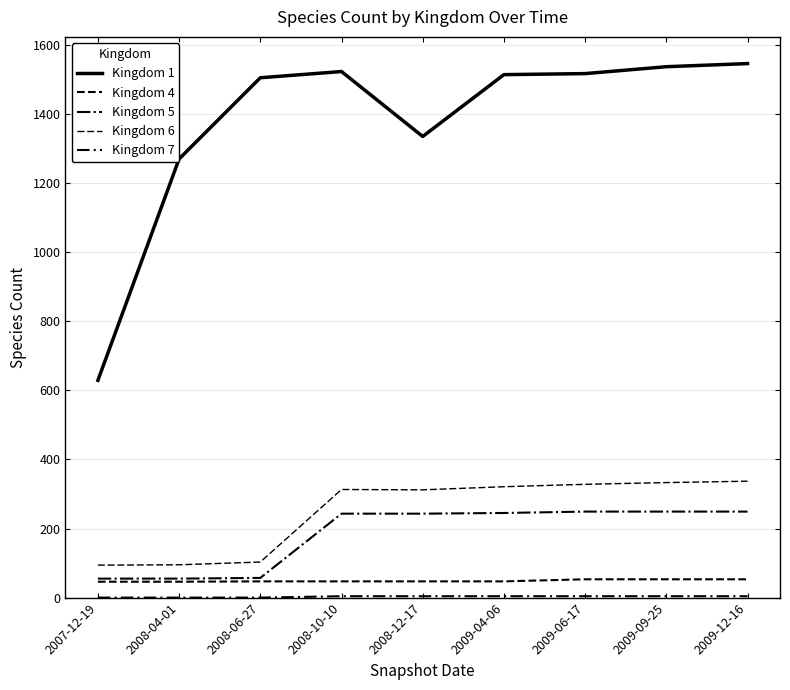

True or false: Kingdom 7 and Kingdom 5 cross at least once.

False